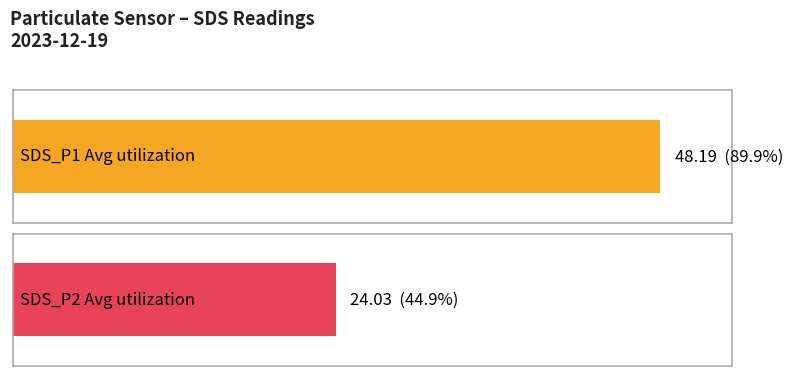

How many bars are there in each group?

2